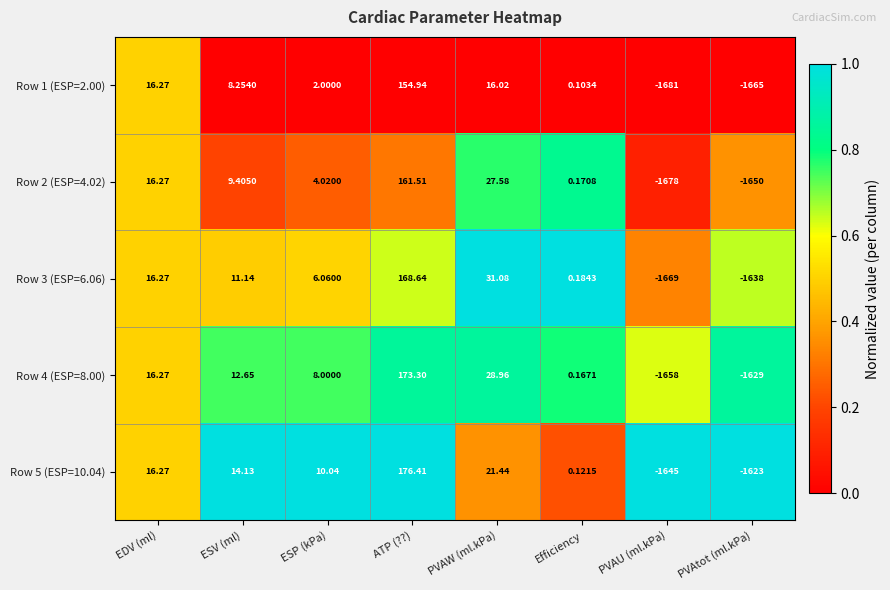

At which category is the sum across all series the highest?

ATP (??)